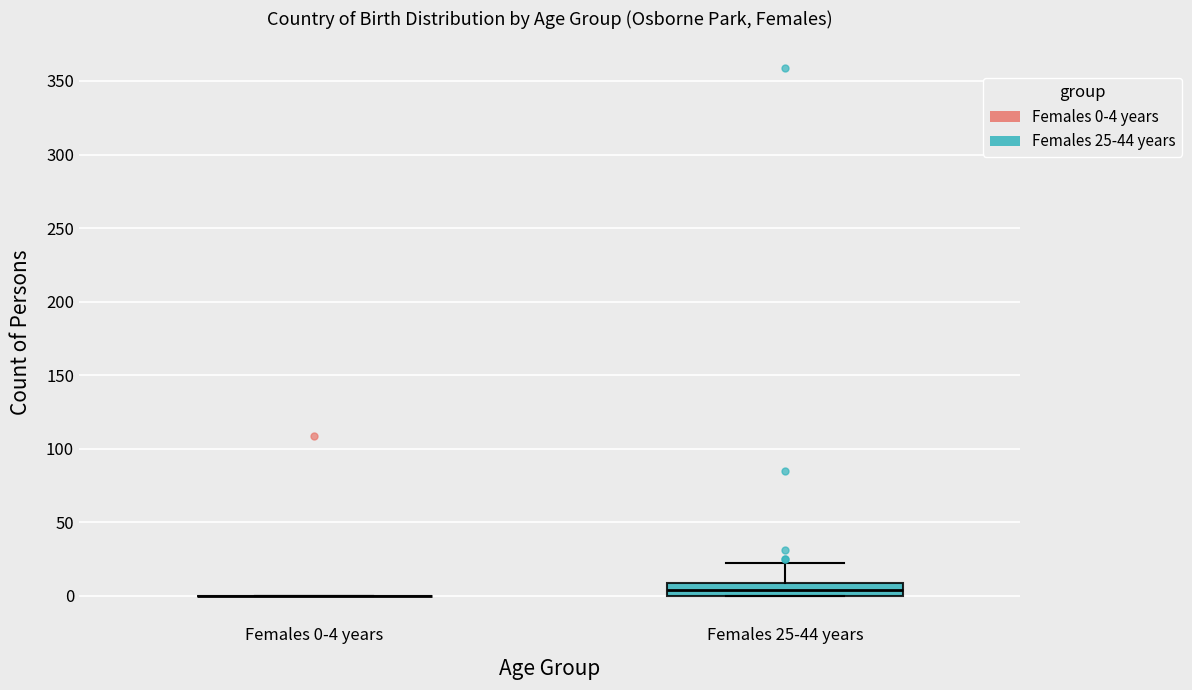

Reading left to right, read every box against the y-axis: the position of its median line, the range the box covers, and the ends of its whiskers. The values are not printed on the chart, so give them approximately, as read against the axis.

Females 0-4 years: box collapsed to a line at 0, whiskers 0 to 0
Females 25-44 years: median 5, box 0 to 10, whiskers 0 to 20